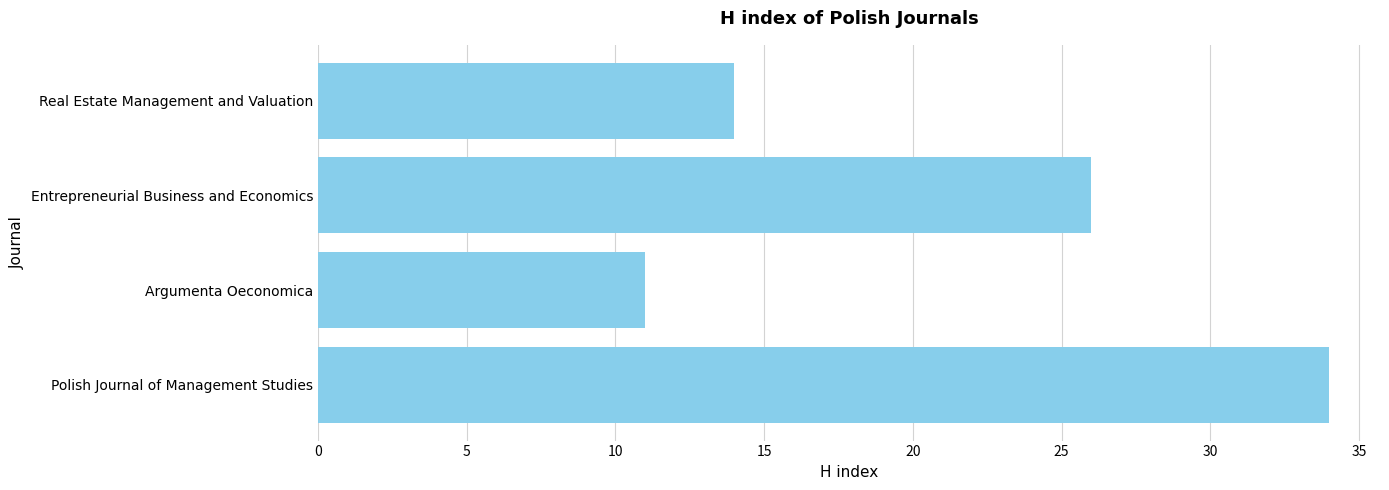

Reading bottom to top, what are all the values shown in this chart?

Polish Journal of Management Studies=34	Argumenta Oeconomica=11	Entrepreneurial Business and Economics=26	Real Estate Management and Valuation=14